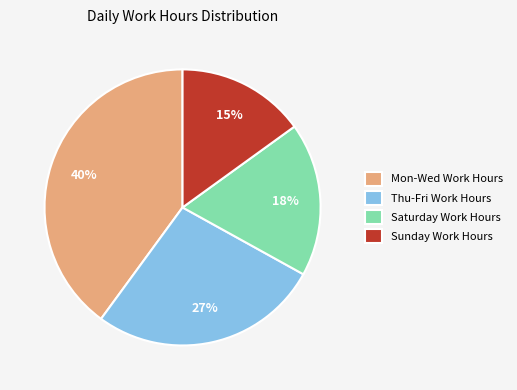

Which slice is the largest?

Mon-Wed Work Hours